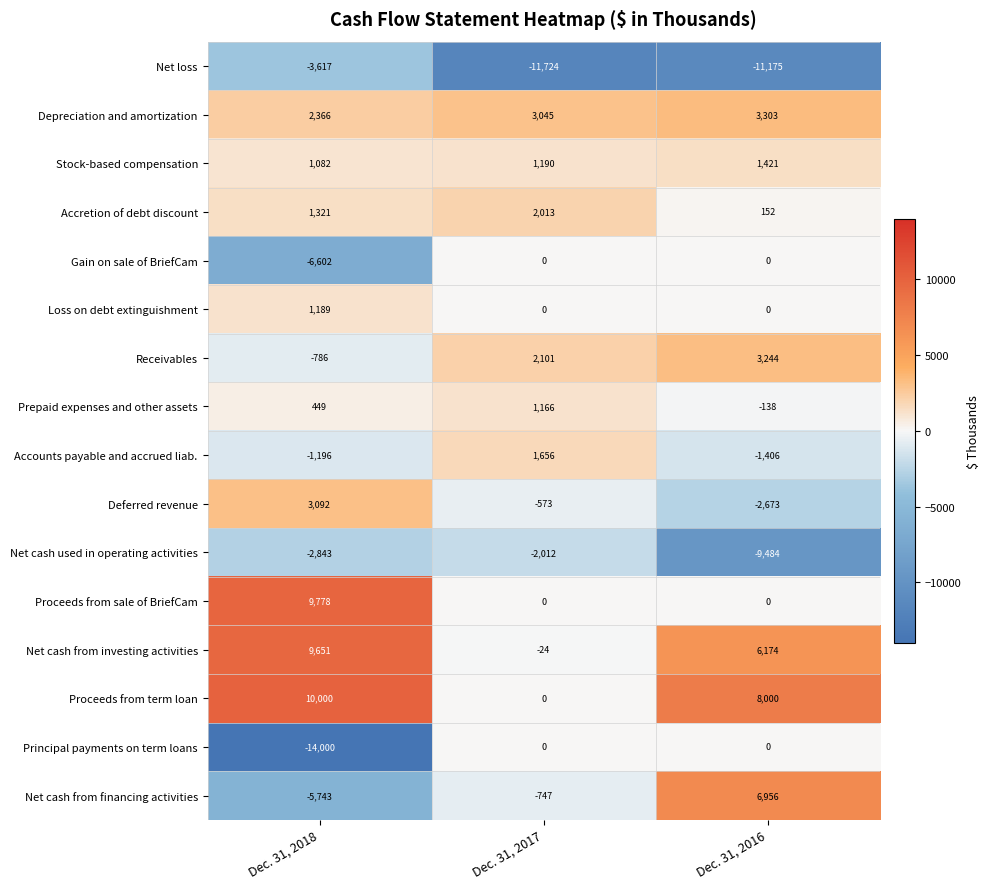

What is the total value across all series at Dec. 31, 2016?

4374